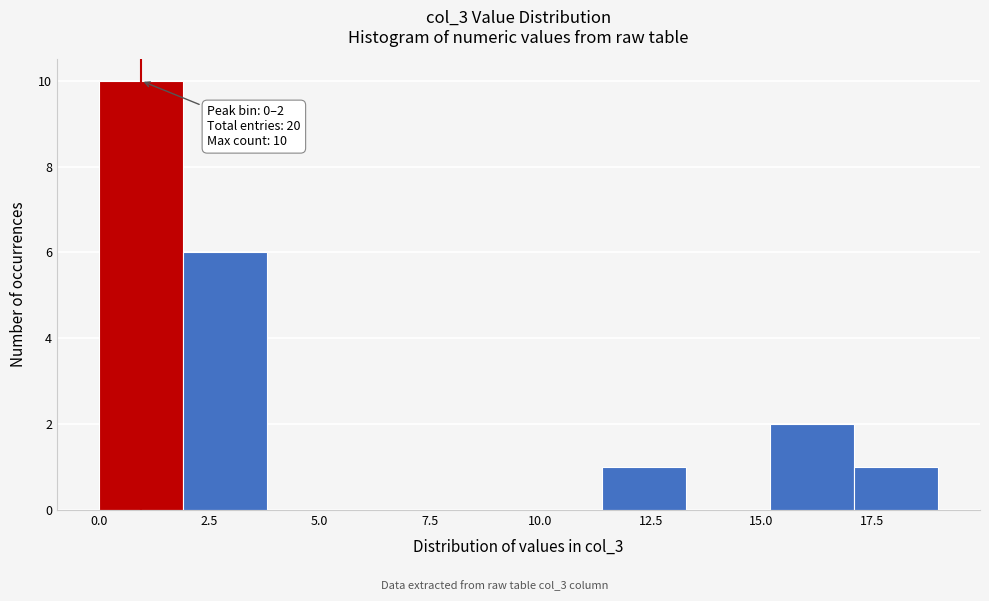

Read against the x-axis, roughly where is the centre of the tallest bar?

1.0